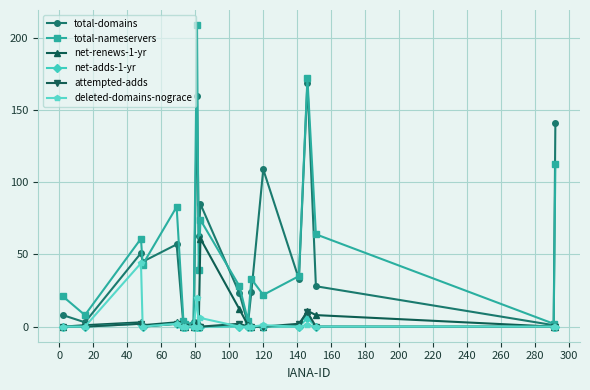

Which series has the largest range (max minus min)?

total-nameservers